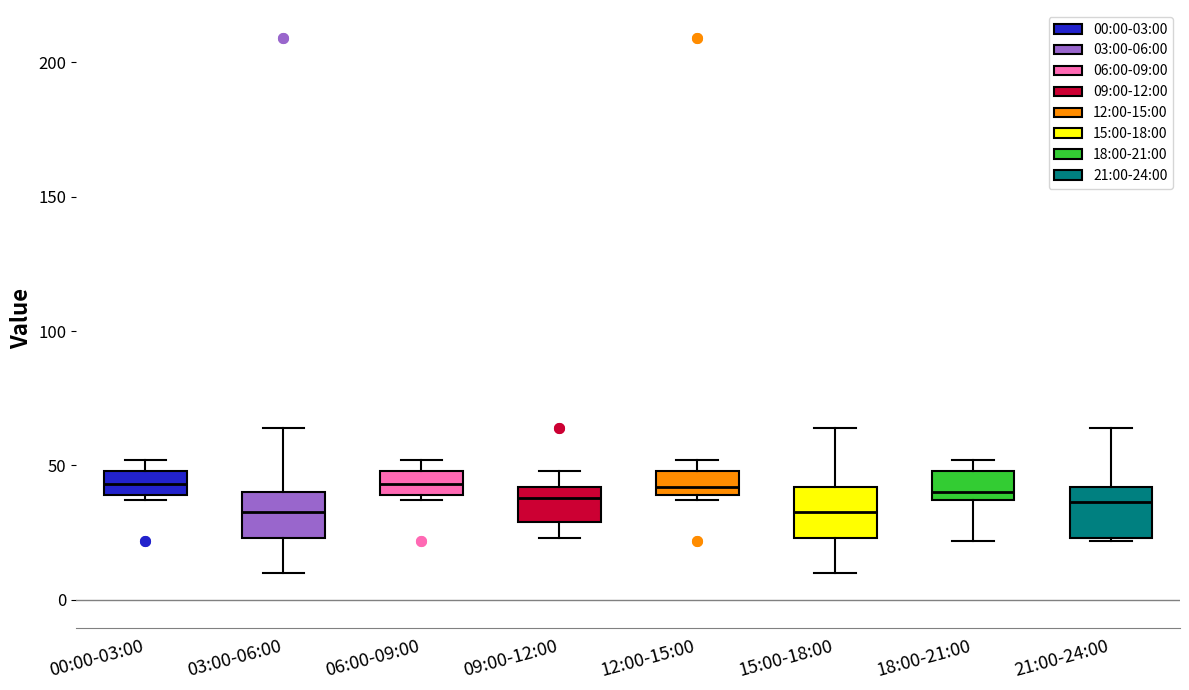

Reading left to right, read every box against the y-axis: the position of its median line, the range the box covers, and the ends of its whiskers. The values are not printed on the chart, so give them approximately, as read against the axis.

00:00-03:00: median 45, box 40 to 50, whiskers 35 to 50 (just above the box's upper edge)
03:00-06:00: median 35, box 25 to 40, whiskers 10 to 65
06:00-09:00: median 45, box 40 to 50, whiskers 35 to 50 (just above the box's upper edge)
09:00-12:00: median 40 (just below the box's upper edge), box 30 to 40, whiskers 25 to 50
12:00-15:00: median 40 (just above the box's lower edge), box 40 to 50, whiskers 35 to 50 (just above the box's upper edge)
15:00-18:00: median 35, box 25 to 40, whiskers 10 to 65
18:00-21:00: median 40, box 35 to 50, whiskers 20 to 50 (just above the box's upper edge)
21:00-24:00: median 35, box 25 to 40, whiskers 20 to 65